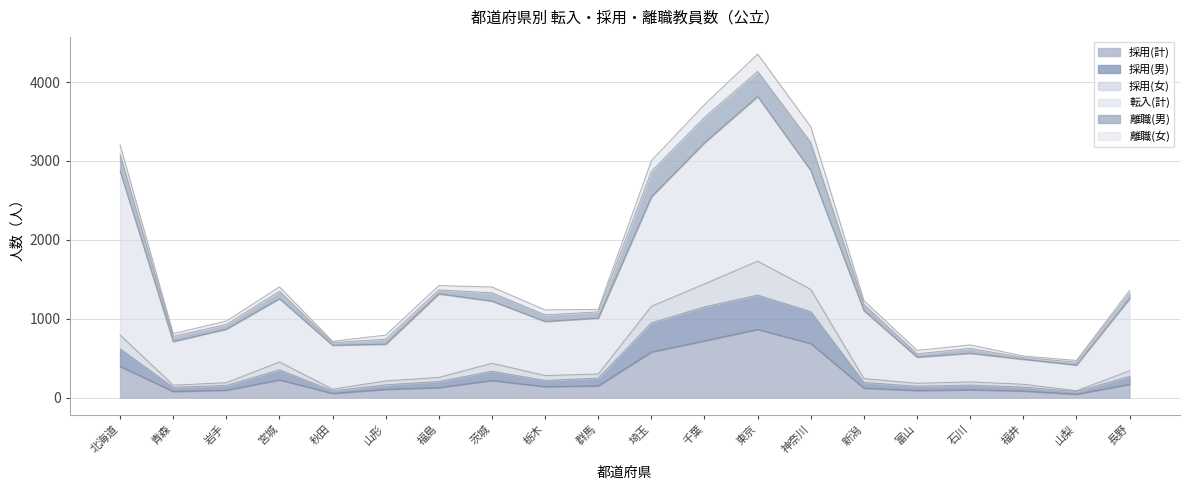

How many values in the 採用(計) series are below 140?

10